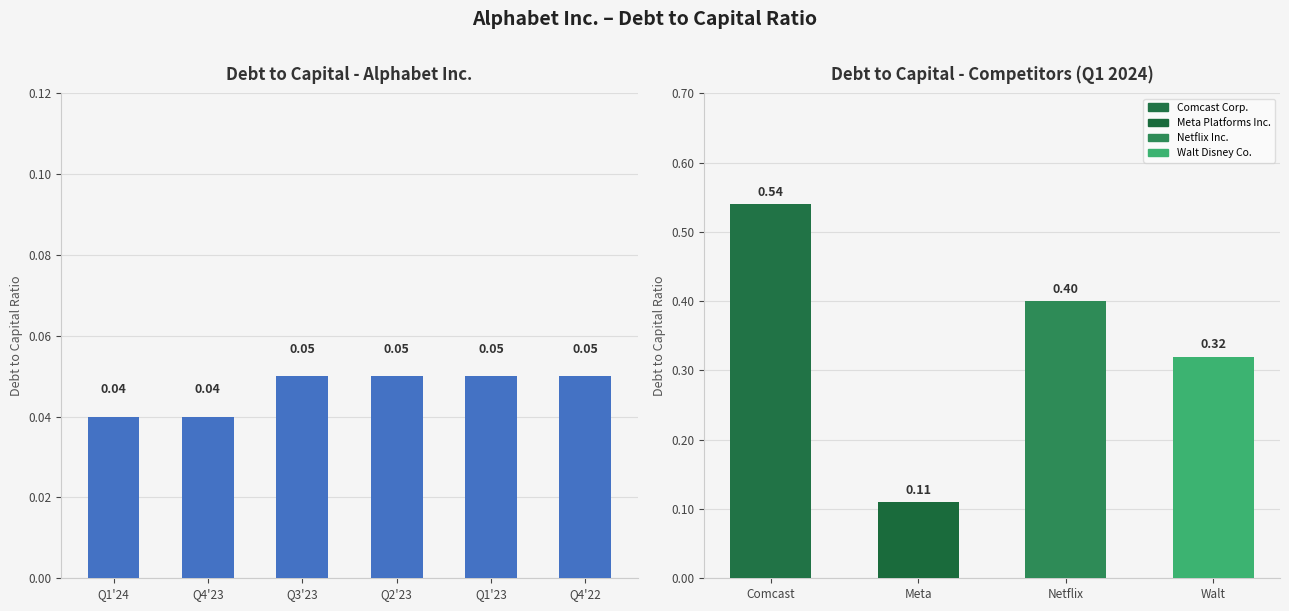

The value at Q2'23 is 0.0. True or false?

False